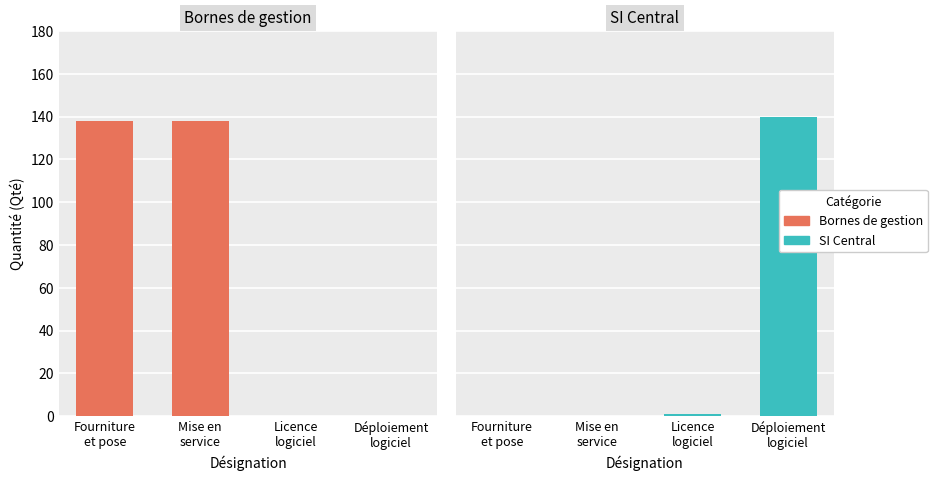

Which has a higher value, Fourniture
et pose or Licence
logiciel?

Fourniture
et pose